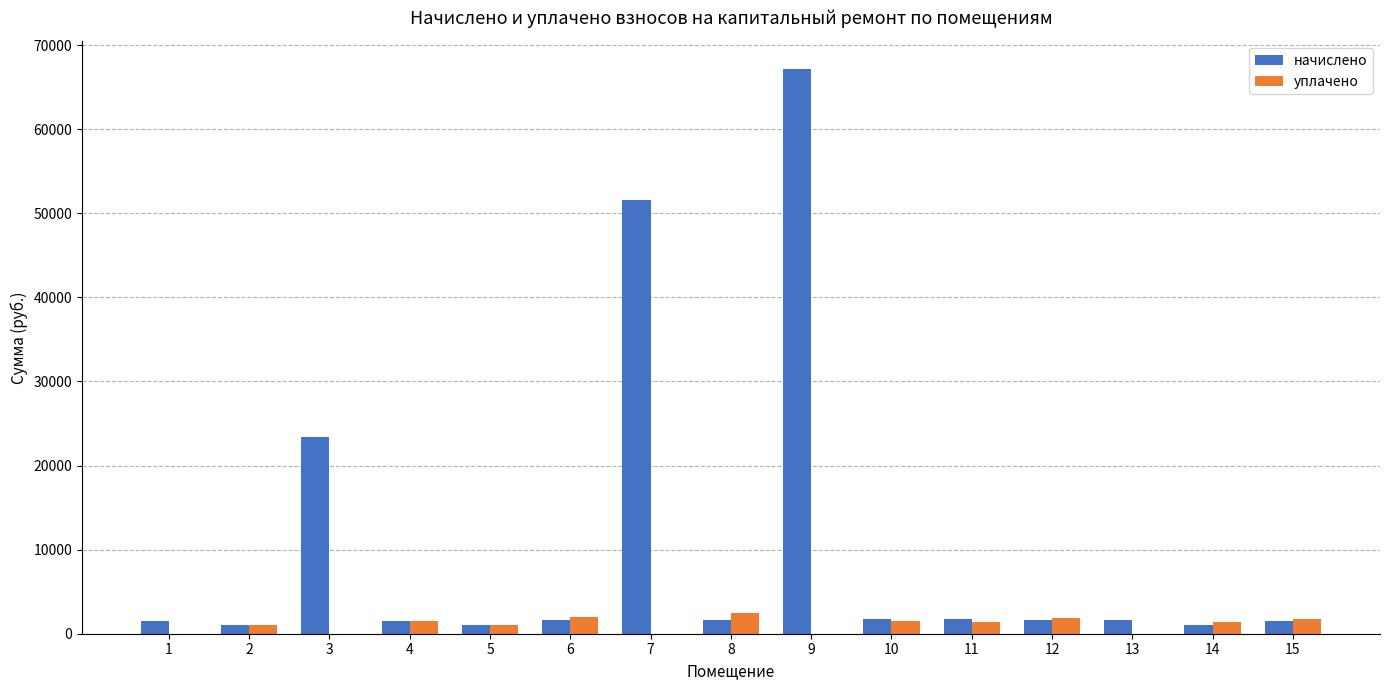

The value of уплачено at 3 is 0.0. True or false?

True